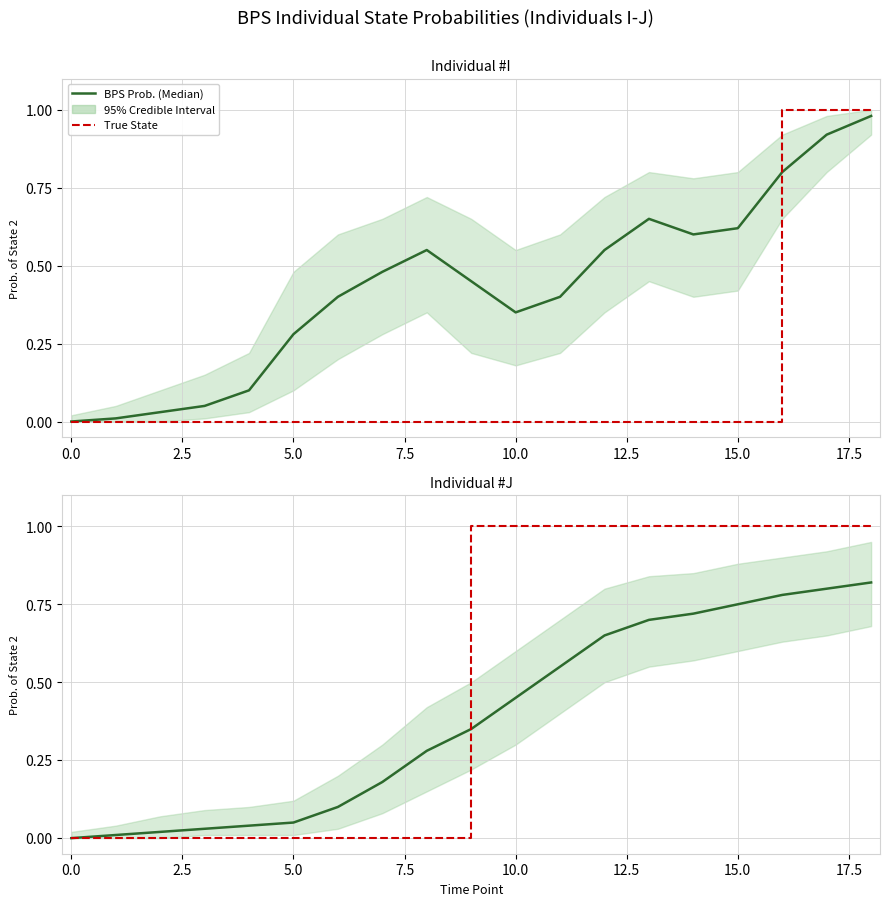

Rank the series by their average value, from lowest to highest.

BPS Prob. (Median), True State